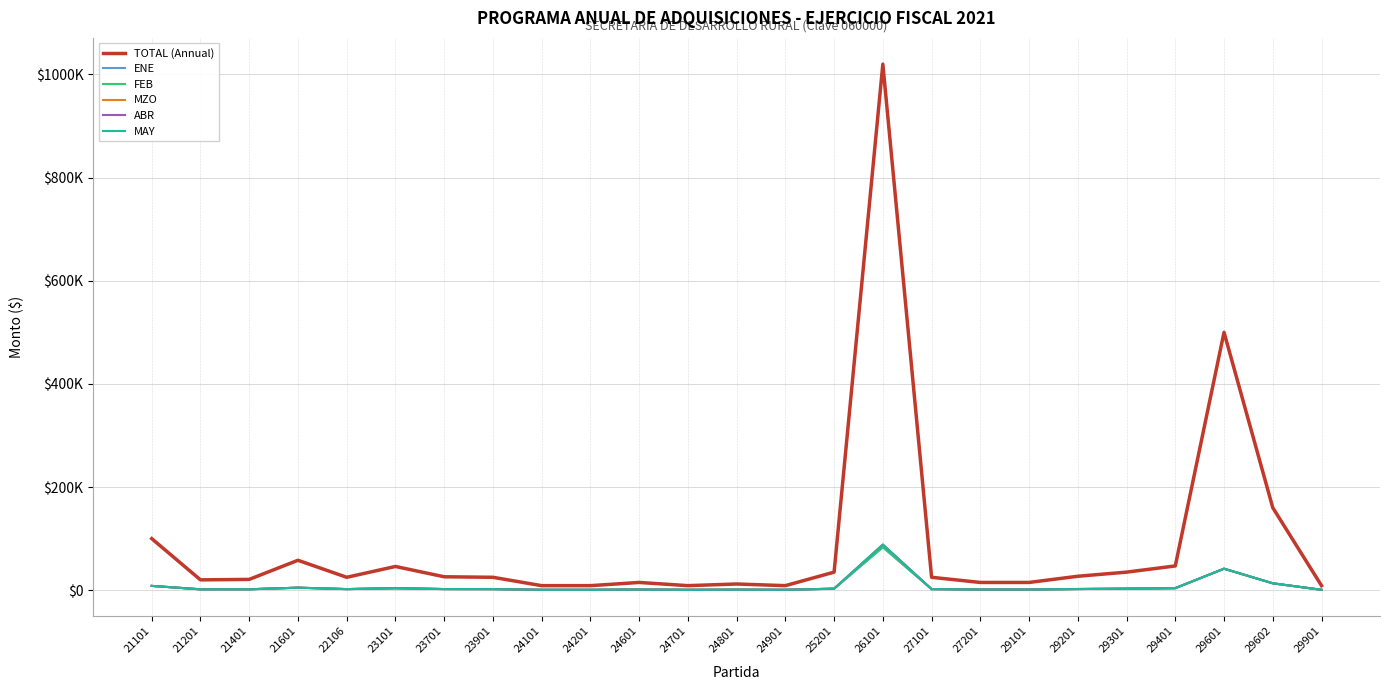

What is the maximum value for TOTAL (Annual)?

1020000